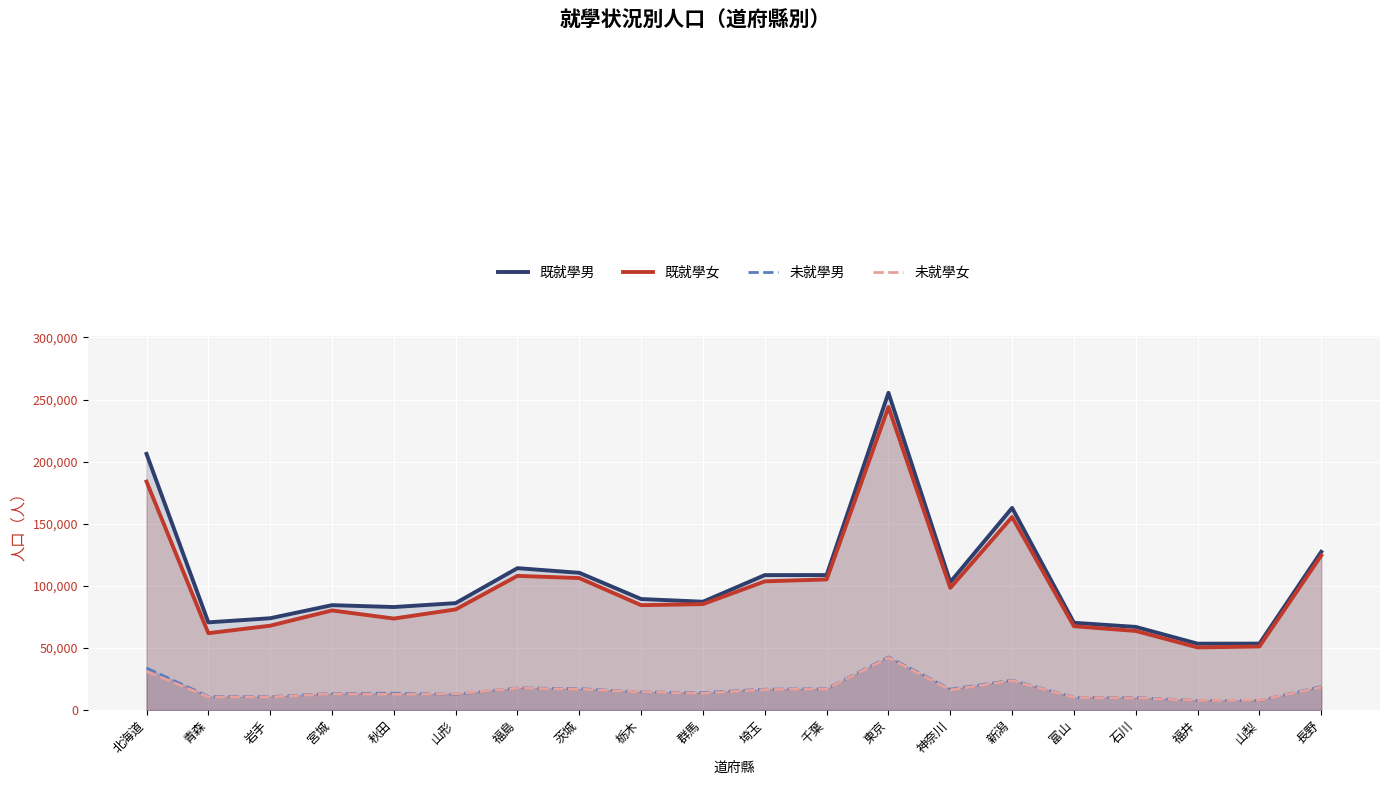

What is the average value of the 未就學女 series?

16121